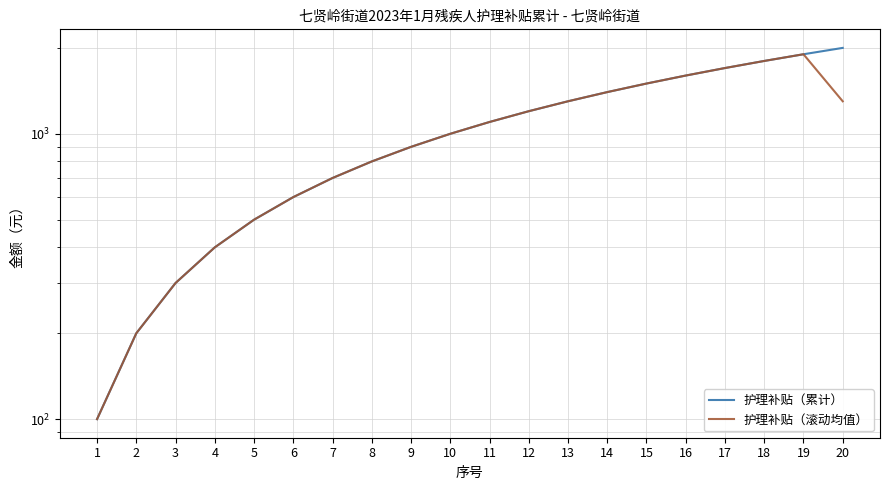

How many values in the 护理补贴（滚动均值） series are below 1100?

10